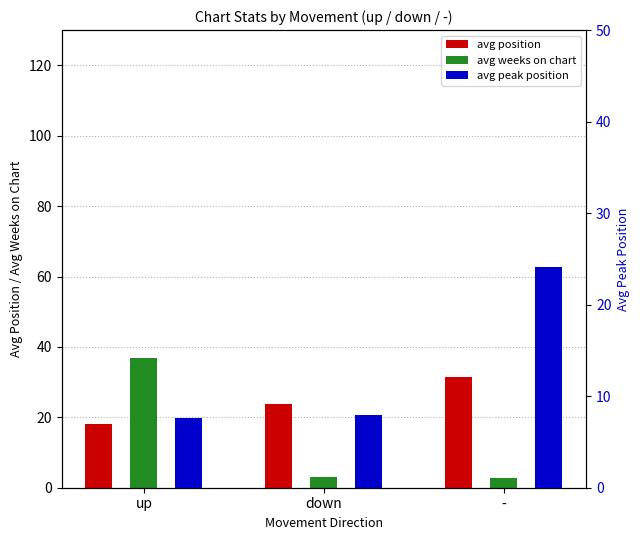

Where is avg position nearest to the value 24?

down